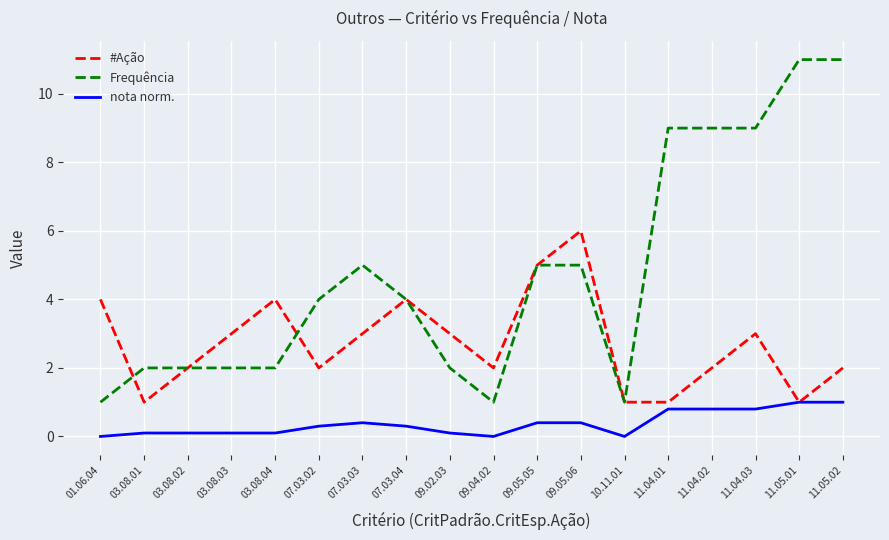

What are all the series names shown in the legend?

#Ação, Frequência, nota norm.